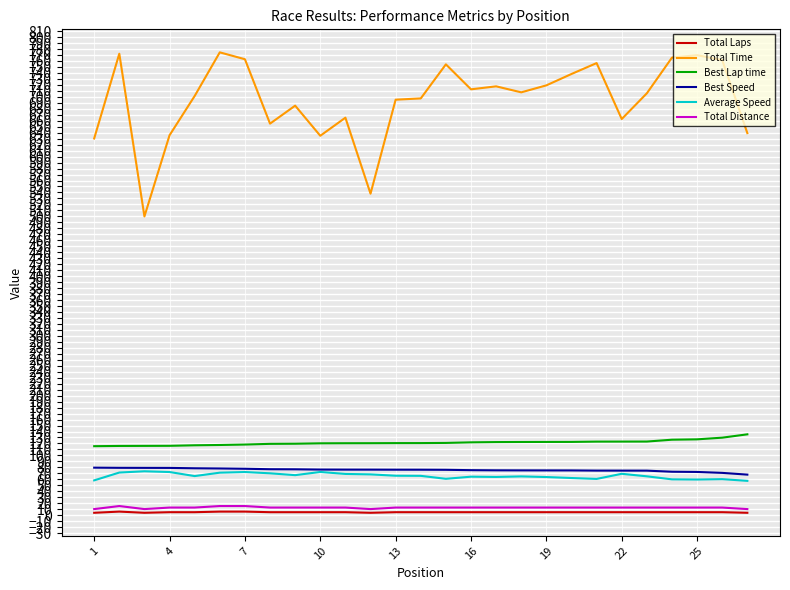

What is the maximum value shown in the chart?

774.4